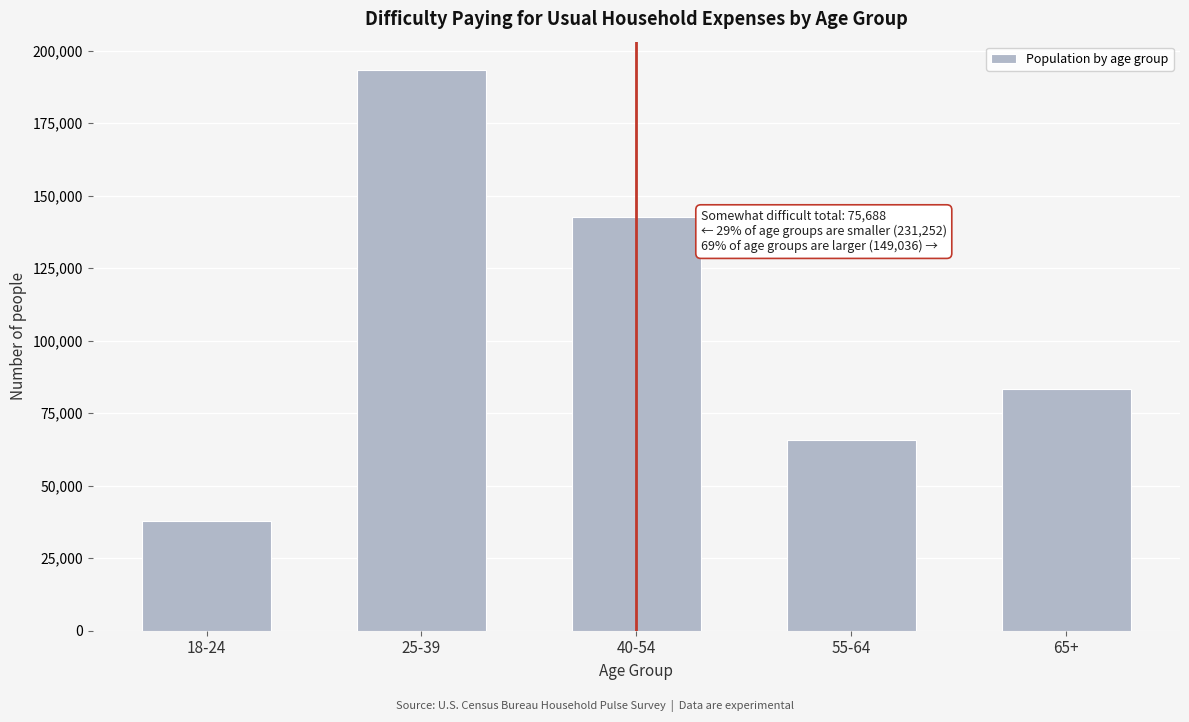

Reading right to left, what are all the values shown in this chart?

65+=83230	55-64=65806	40-54=142506	25-39=193400	18-24=37852